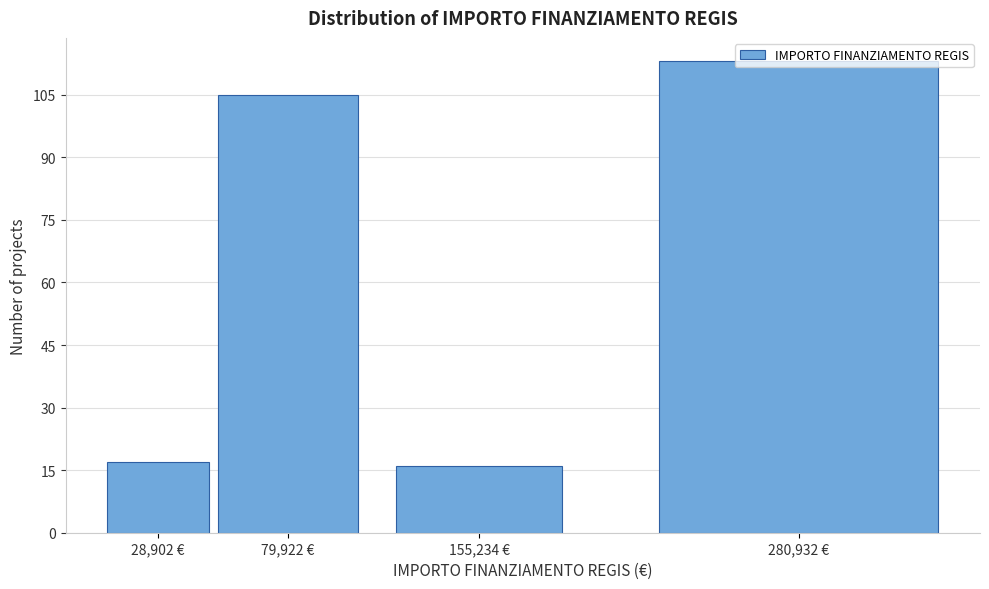

At which label is the value closest to 64?

79,922 €